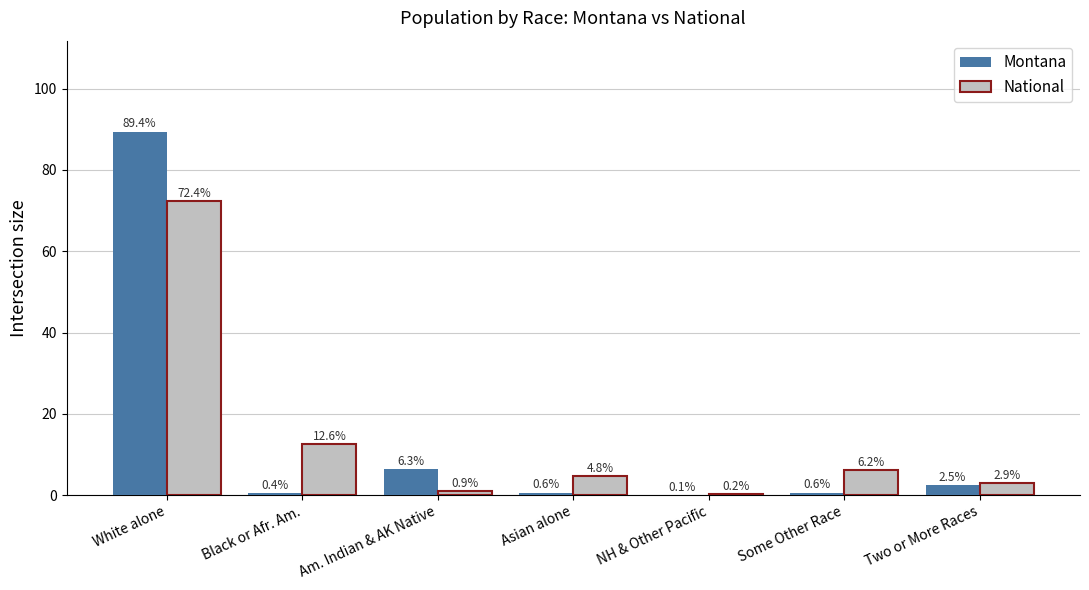

Reading left to right, transcribe all the data shown in this chart.

Montana: White alone=89.4	Black or Afr. Am.=0.4	Am. Indian & AK Native=6.3	Asian alone=0.6	NH & Other Pacific=0.1	Some Other Race=0.6	Two or More Races=2.5
National: White alone=72.4	Black or Afr. Am.=12.6	Am. Indian & AK Native=0.9	Asian alone=4.8	NH & Other Pacific=0.2	Some Other Race=6.2	Two or More Races=2.9